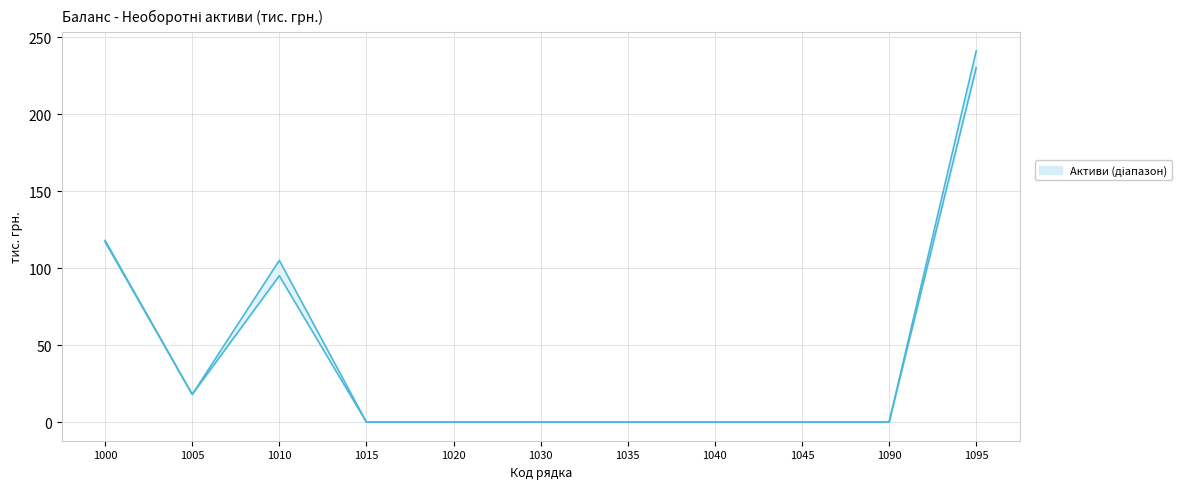

True or false: На початок звітного періоду and На кінець звітного періоду intersect in this chart.

False